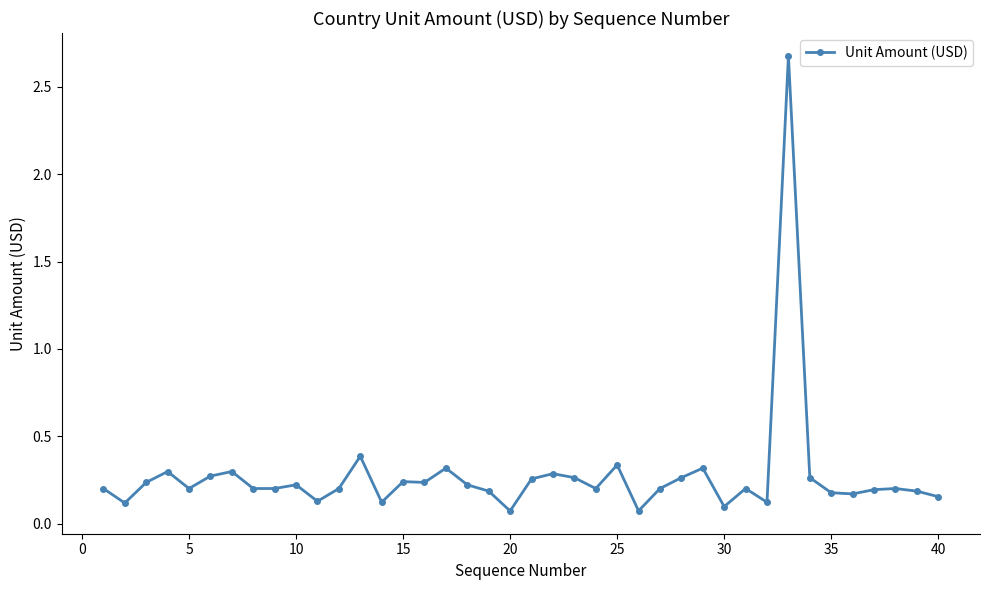

What is the sum of all values?

11.0